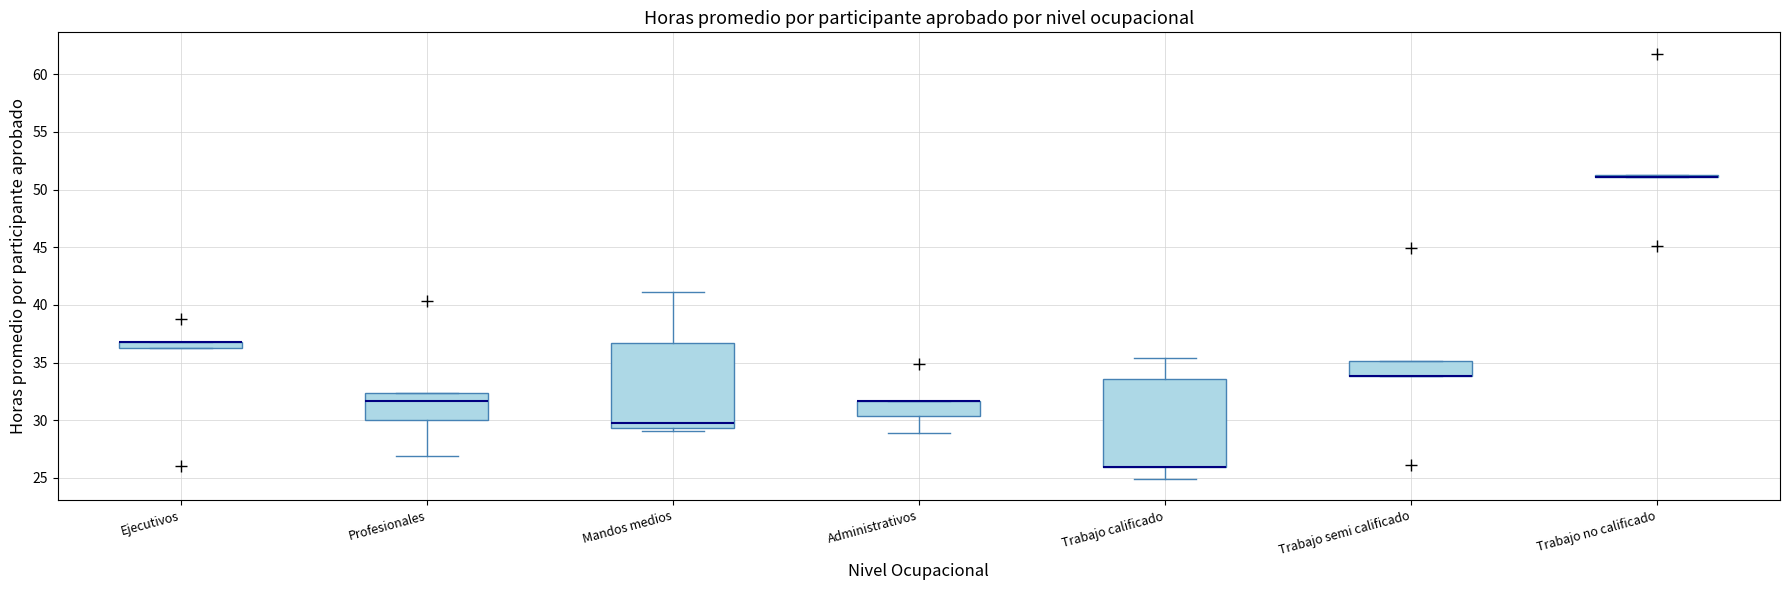

Where is the lower edge of the box for Profesionales on the y-axis? The values are not printed on the chart, so give them approximately, as read against the axis.

30.0